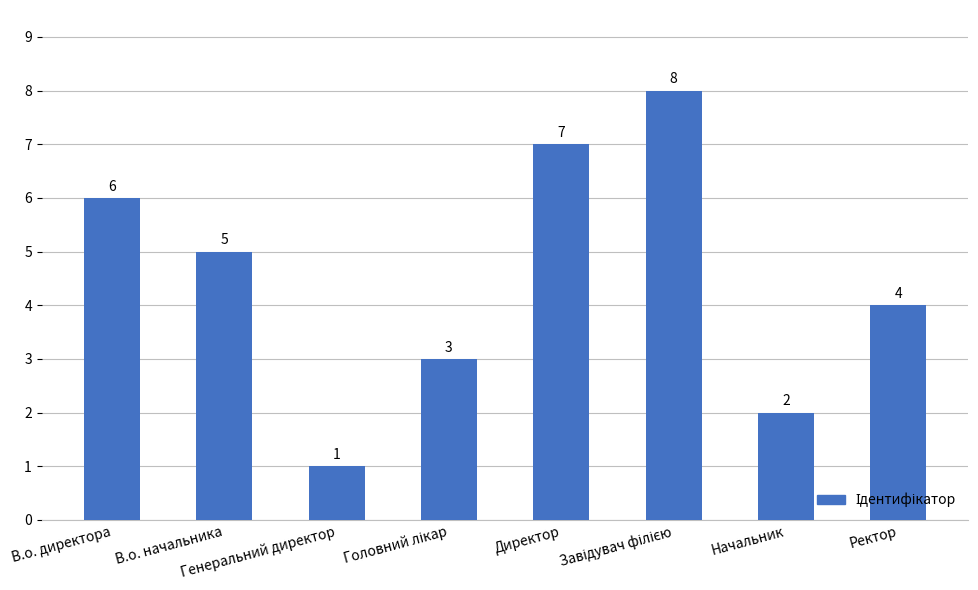

What value does the data have at В.о. начальника?

5